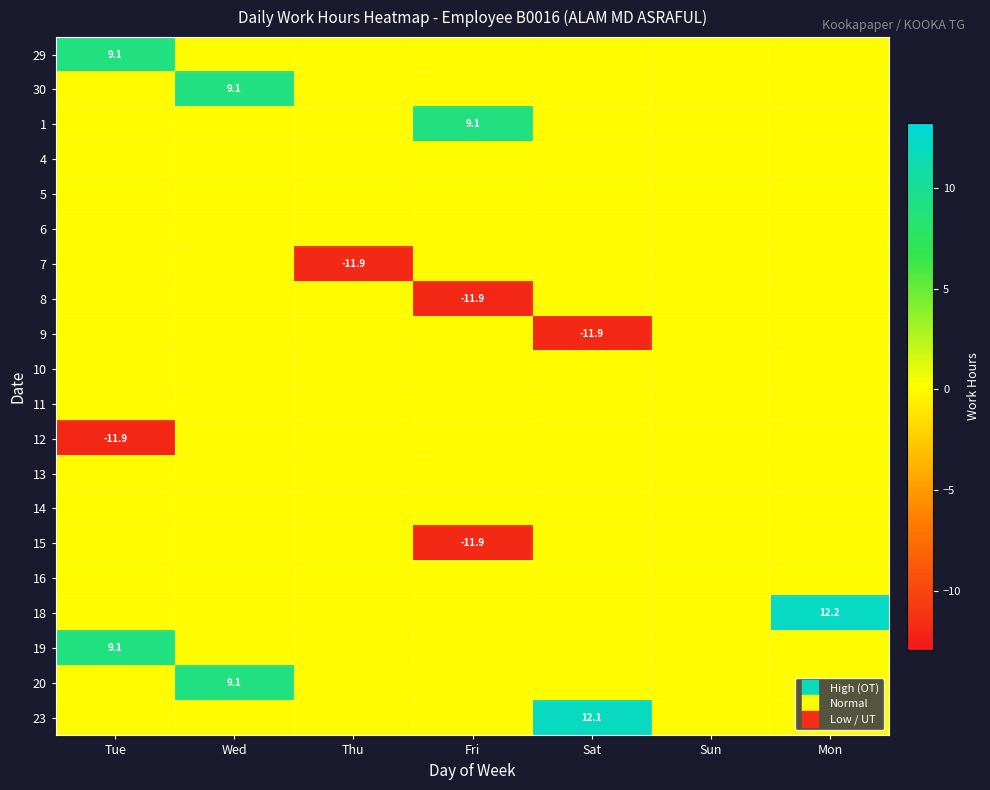

Rank the series at Sun from highest to lowest value.

29, 30, 1, 4, 5, 6, 7, 8, 9, 10, 11, 12, 13, 14, 15, 16, 18, 19, 20, 23